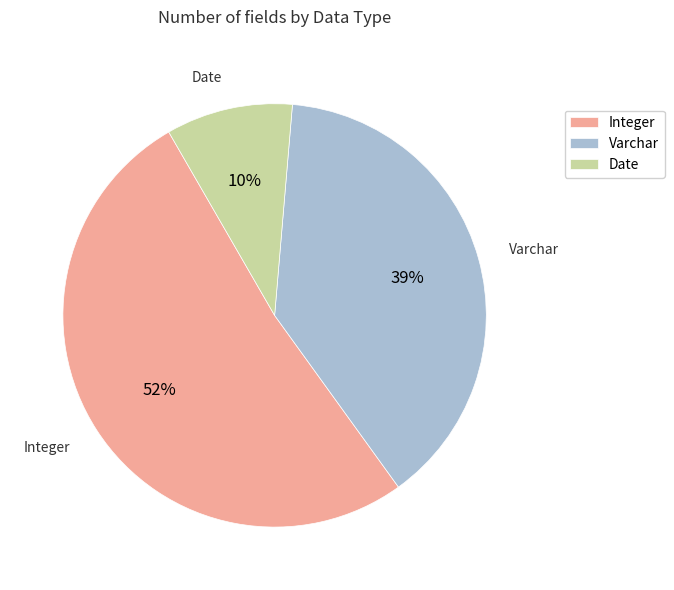

How many slices are in this pie chart?

3